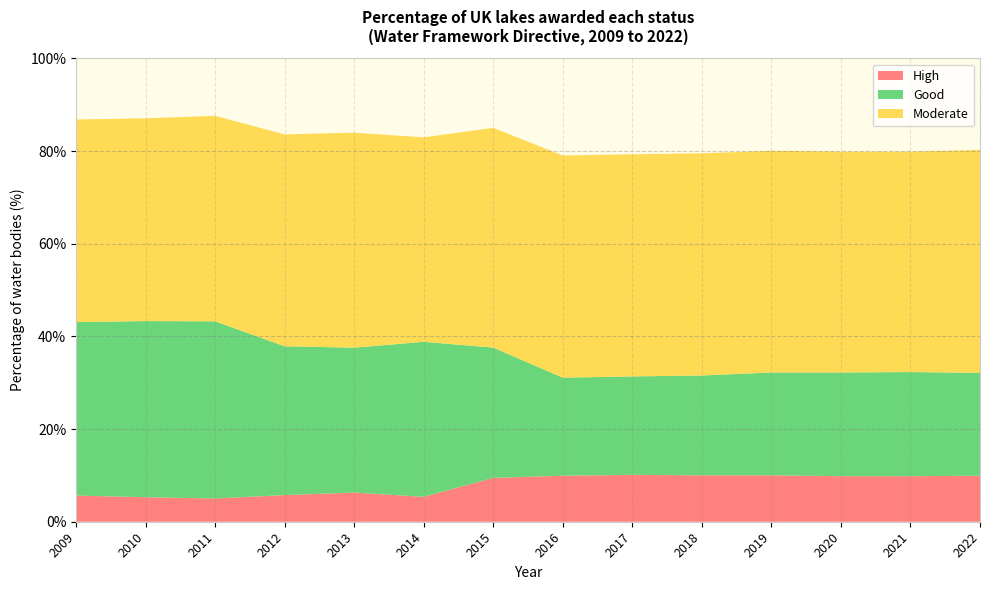

Reading left to right, what are all the values shown in this chart?

High: 2009=5.7	2010=5.3	2011=5.0	2012=5.8	2013=6.3	2014=5.4	2015=9.5	2016=9.9	2017=10.1	2018=10.0	2019=10.0	2020=9.8	2021=9.8	2022=9.9
Good: 2009=37.4	2010=38.0	2011=38.2	2012=32.1	2013=31.3	2014=33.5	2015=28.1	2016=21.2	2017=21.2	2018=21.5	2019=22.2	2020=22.4	2021=22.5	2022=22.2
Moderate: 2009=43.7	2010=43.8	2011=44.3	2012=45.7	2013=46.4	2014=44.1	2015=47.4	2016=47.9	2017=47.9	2018=47.9	2019=47.9	2020=47.7	2021=47.6	2022=48.1